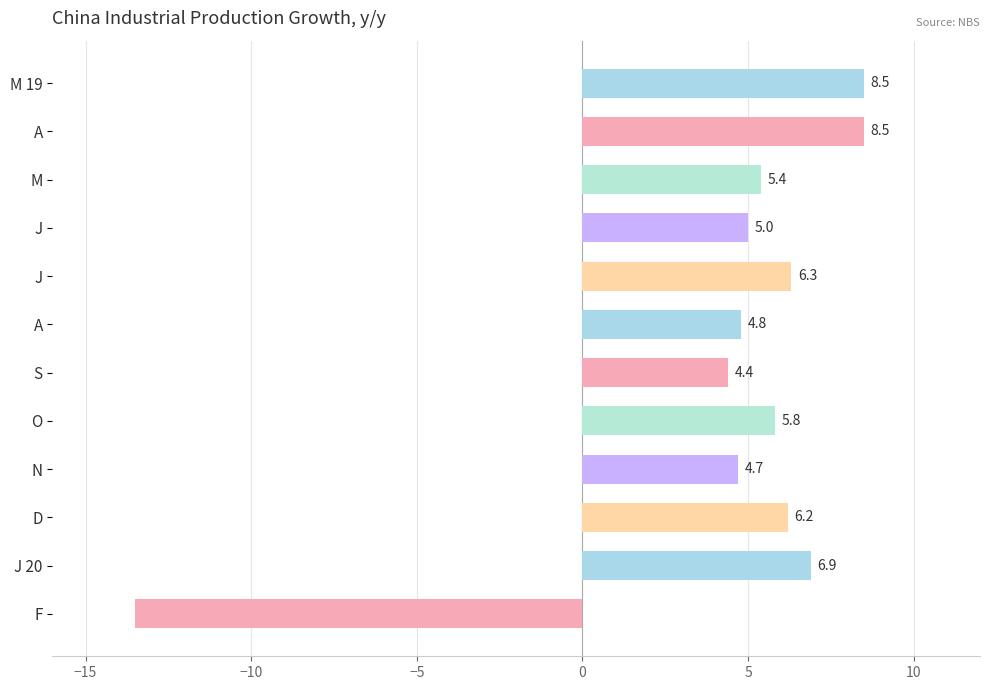

What is the average value?

4.4